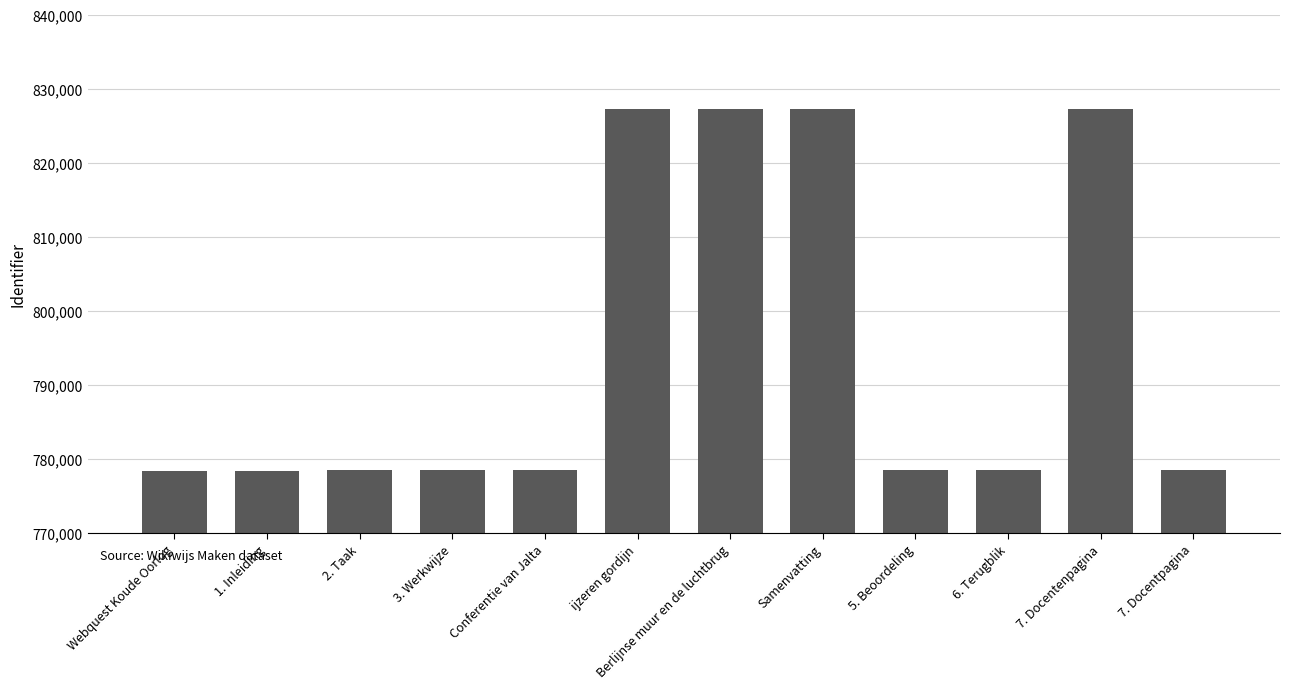

What is the average value?

794710